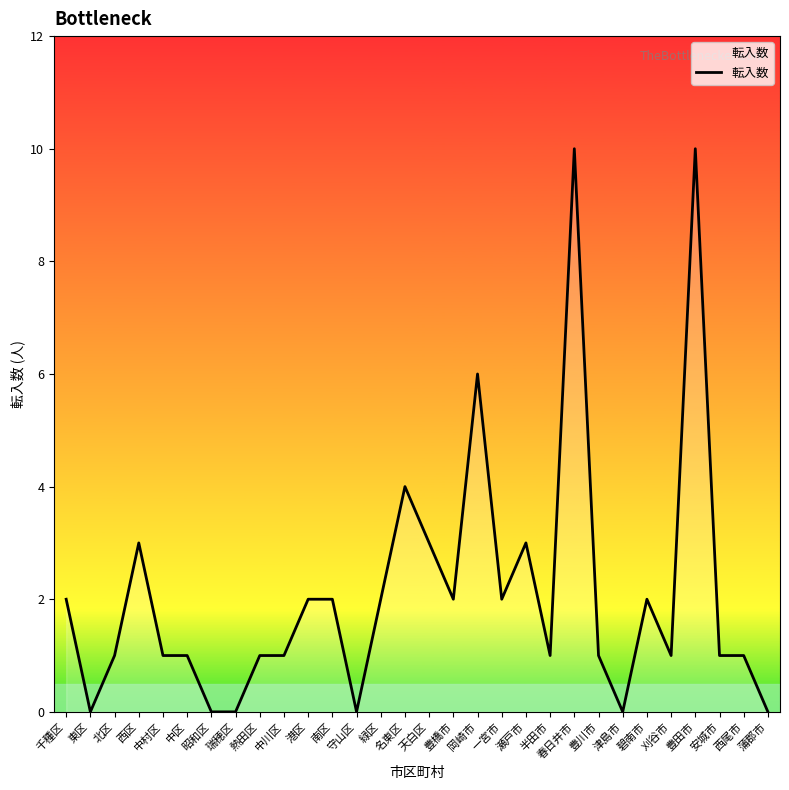

Between 守山区 and 中区, which is larger?

中区